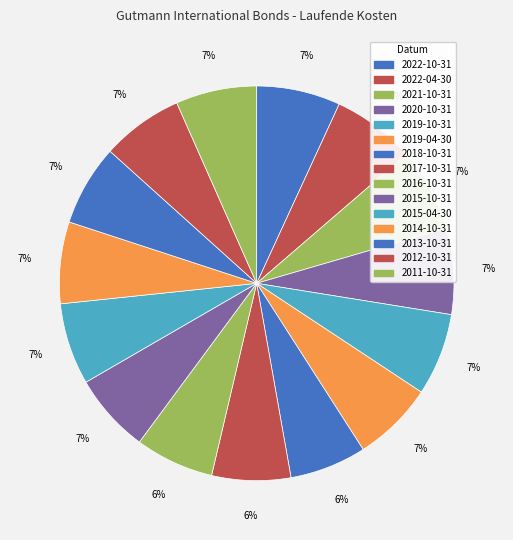

Does 2019-04-30 account for over 50% of the chart?

No